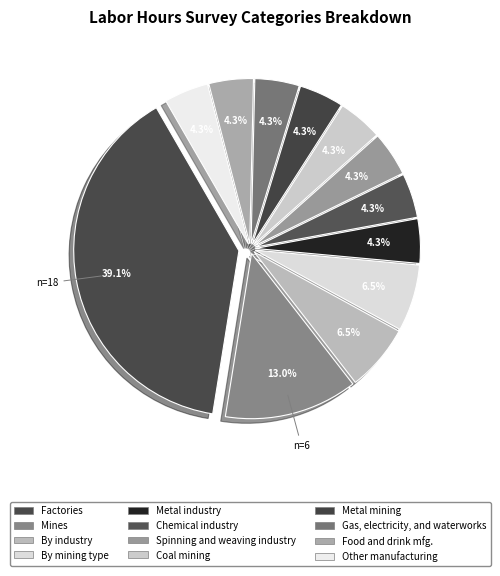

How many segments does this pie chart have?

12